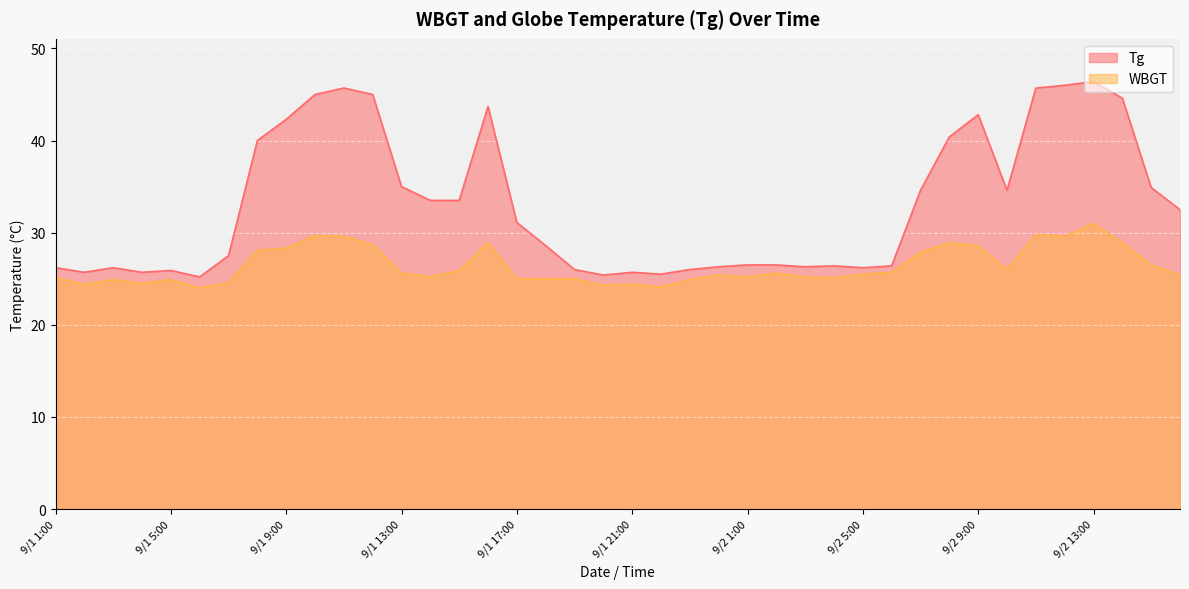

What is the difference between the second highest and second lowest values in the WBGT series?

5.7